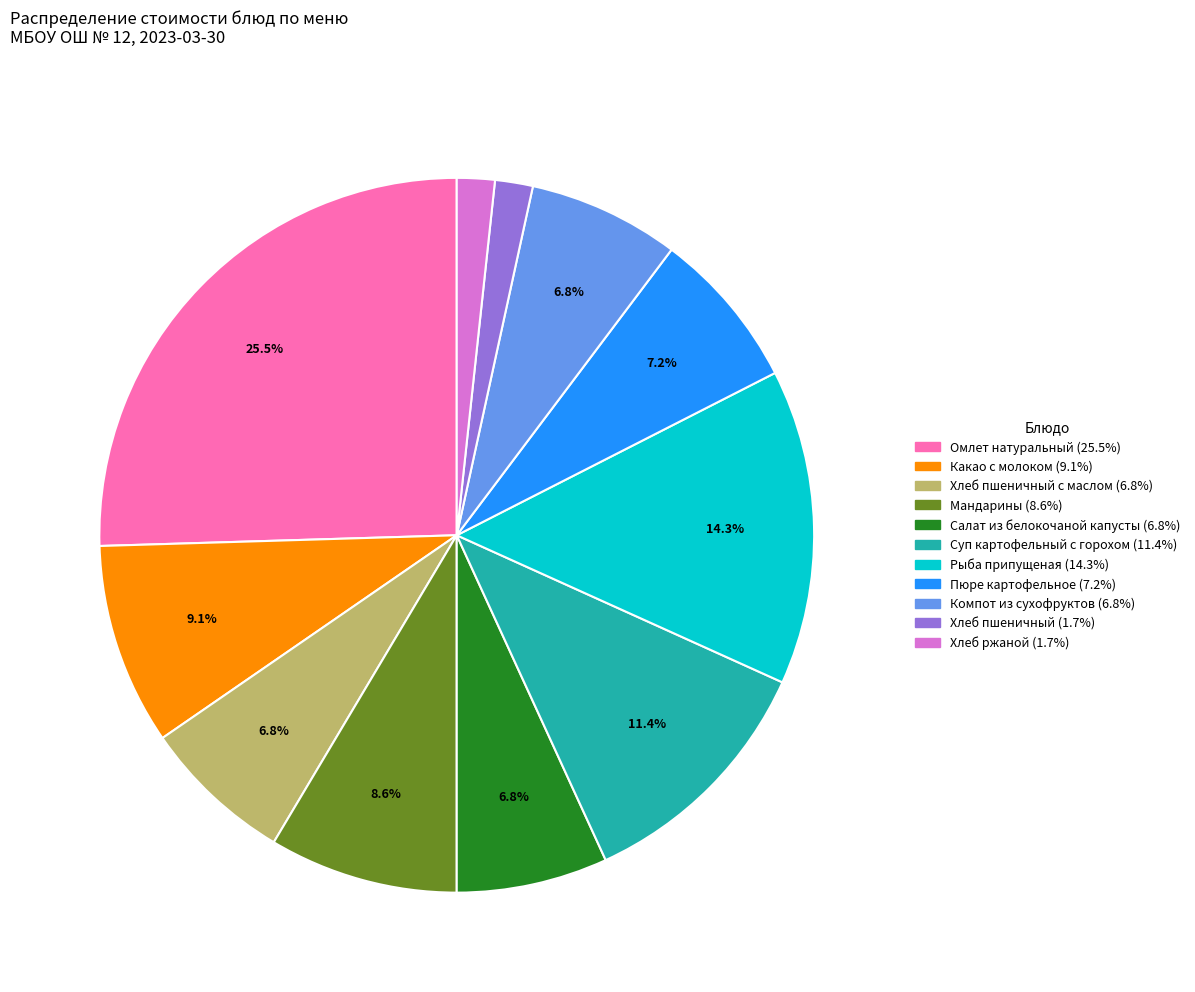

Does any single category account for the majority?

No